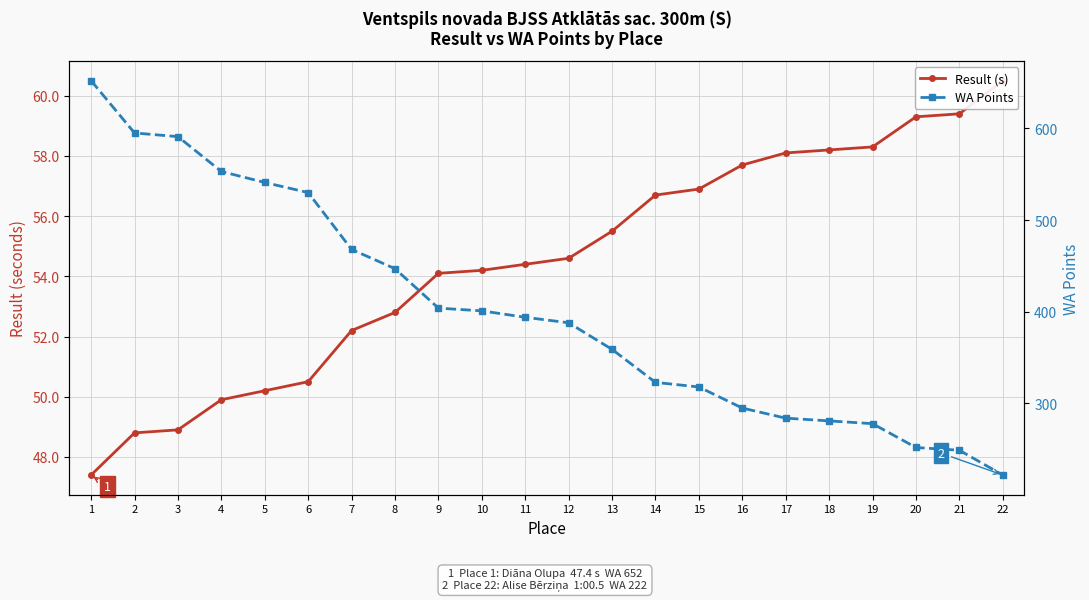

The value of Result (s) at 7 is 93.8. True or false?

False